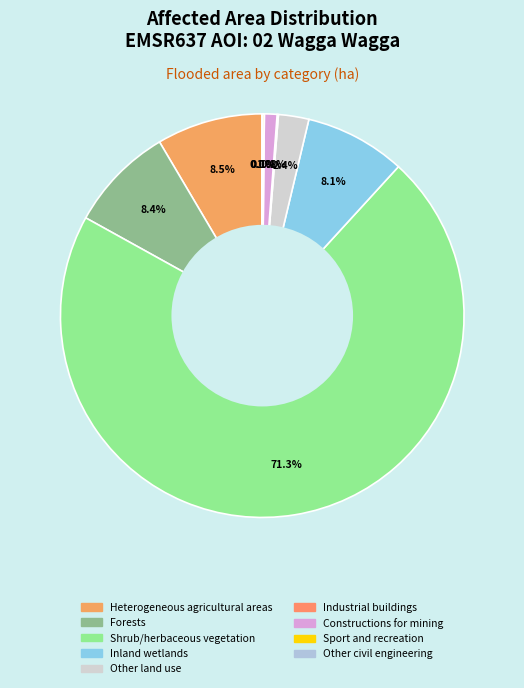

Combined, do Constructions for mining and Inland wetlands account for over 50%?

No